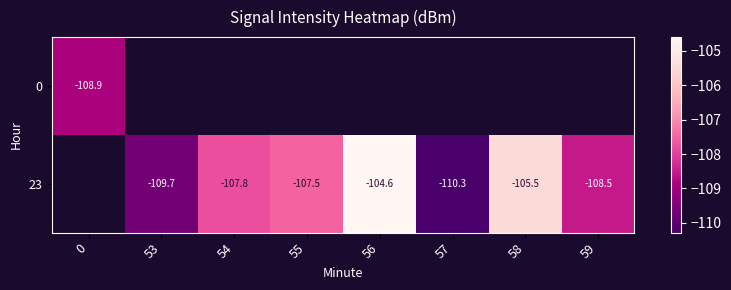

How many negative values does the 0 series have?

1